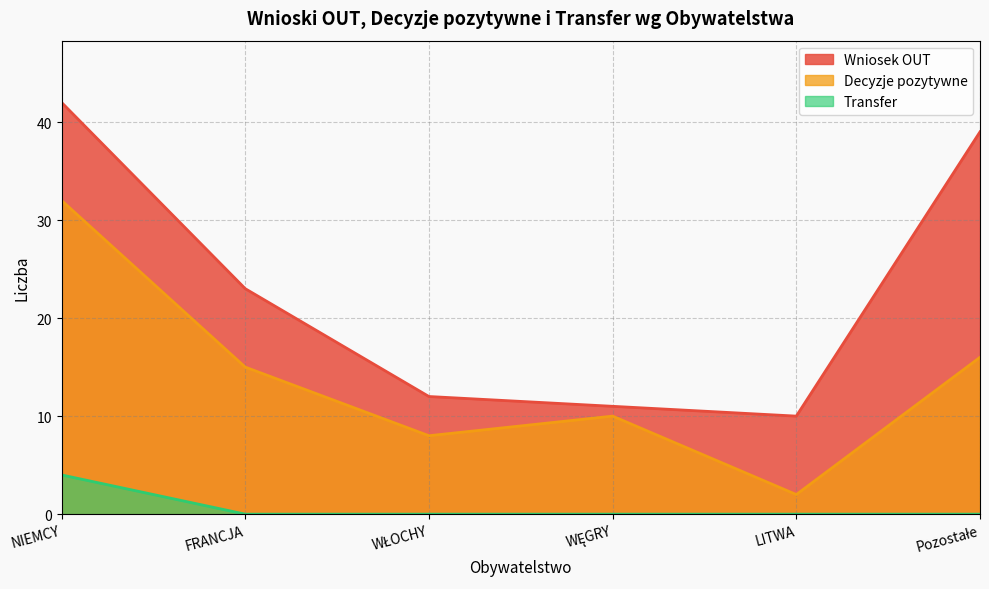

Reading left to right, list all the values displayed in this chart.

Wniosek OUT: 42	23	12	11	10	39
Decyzje pozytywne: 32	15	8	10	2	16
Transfer: 4	0	0	0	0	0